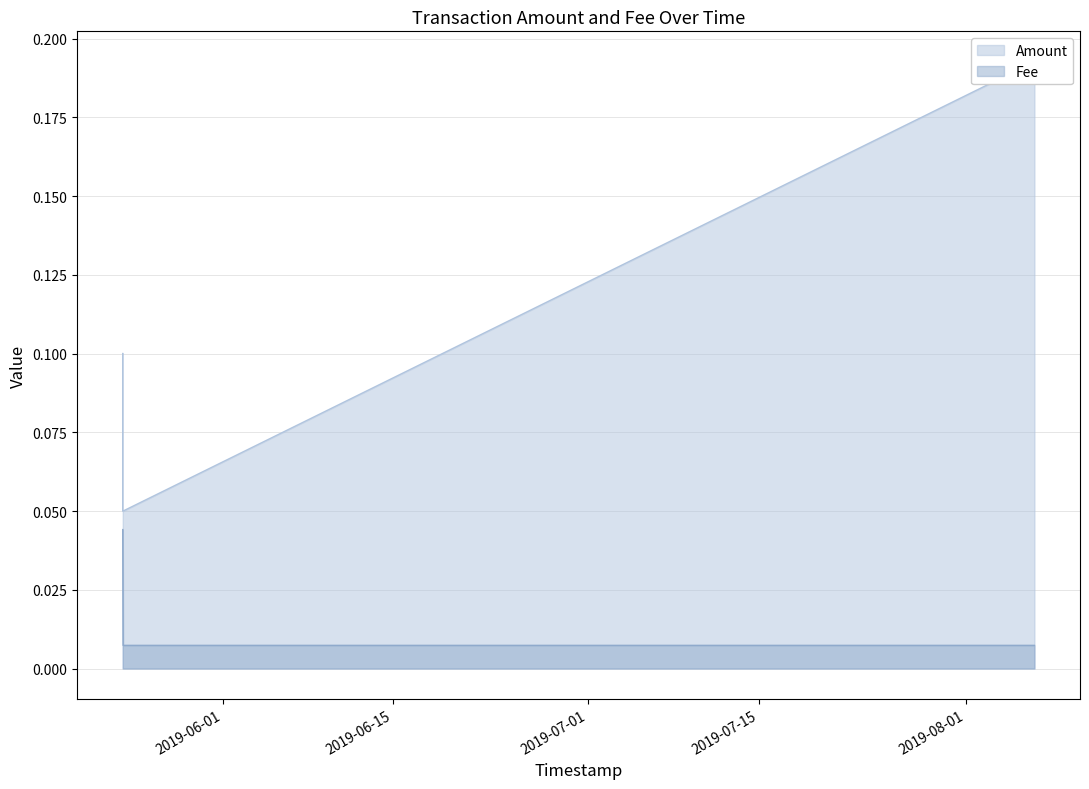

The value of Fee at 2019-08-06 15:35:28 is 0.0. True or false?

True